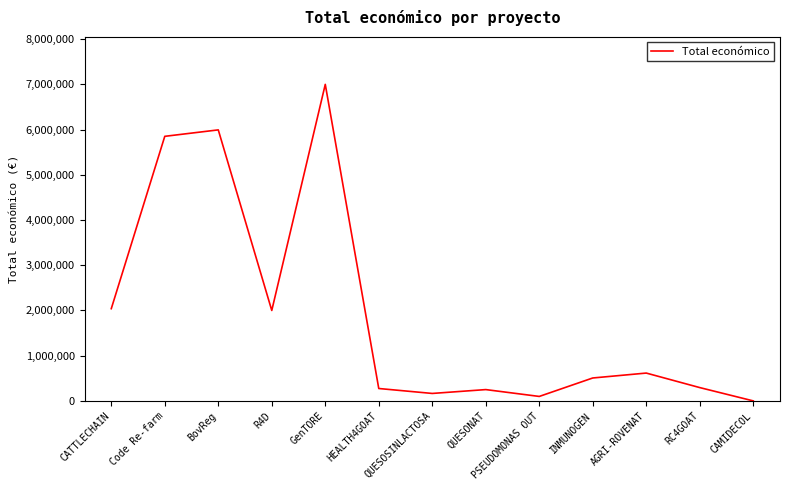

Approximately how many times larger is the value at GenTORE compared to Code Re-farm?

1.2